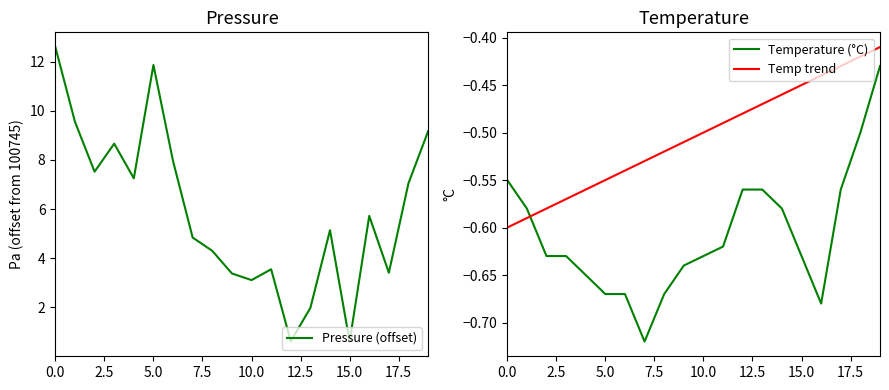

True or false: Pressure (offset) has a value of 5.4 at 10.0.

False